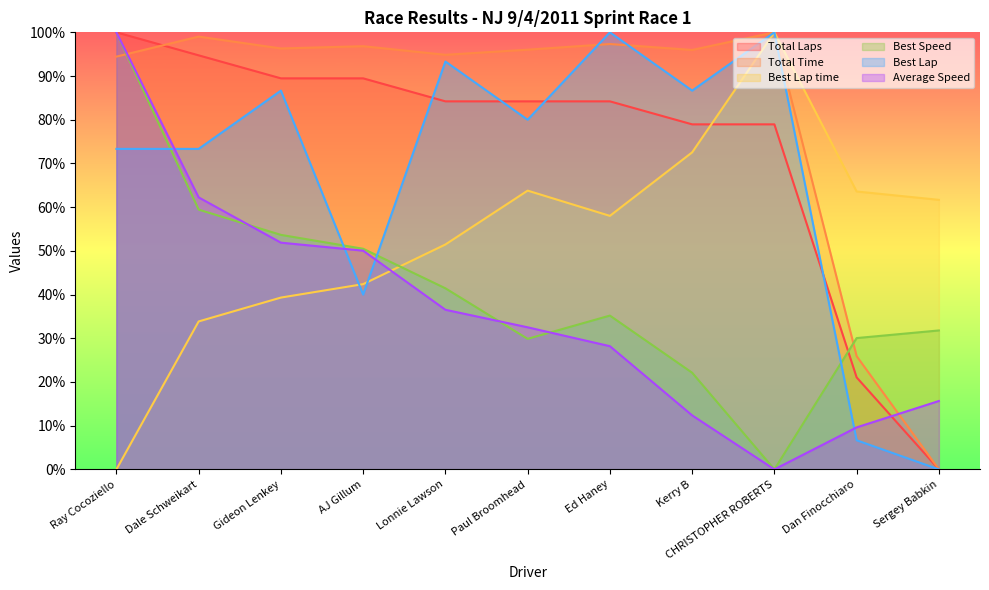

What is the label of the 4th point from the left?

AJ Gillum